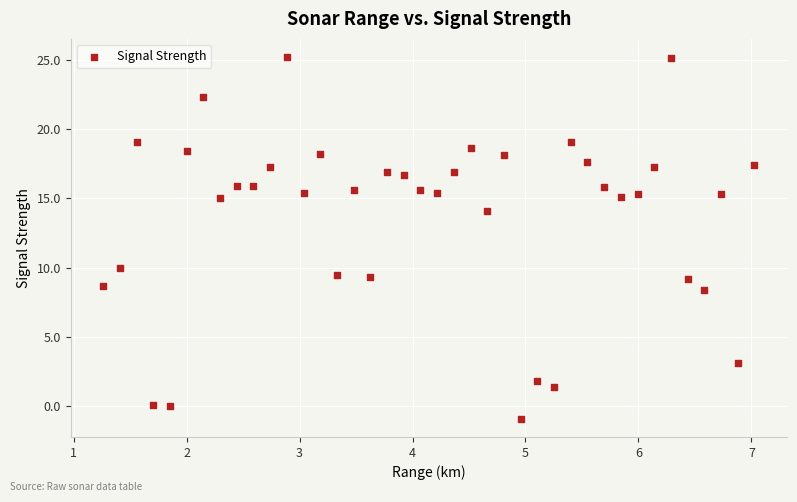

What is the range of X values (max minus min)?

5.8